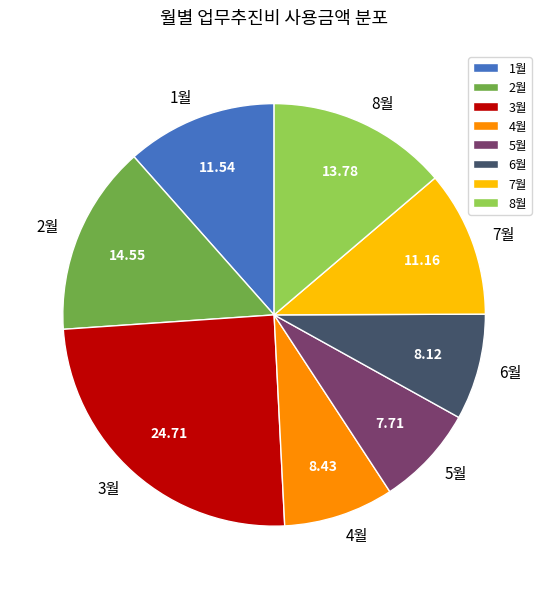

Is 5월 the majority of the pie?

No